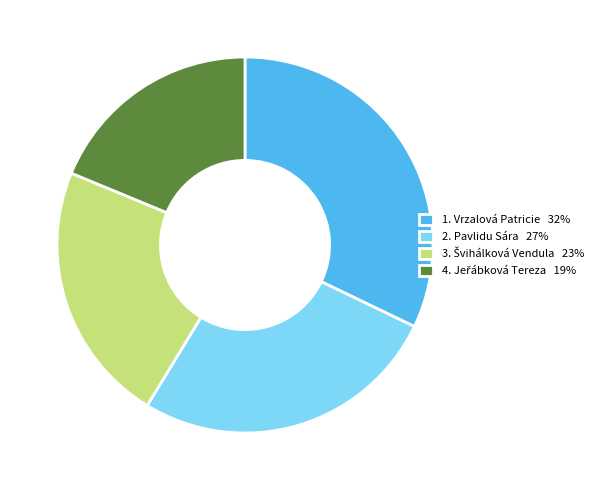

What is the ratio of the value at 1. Vrzalová Patricie 32% to the value at 2. Pavlidu Sára 27%?

1.2